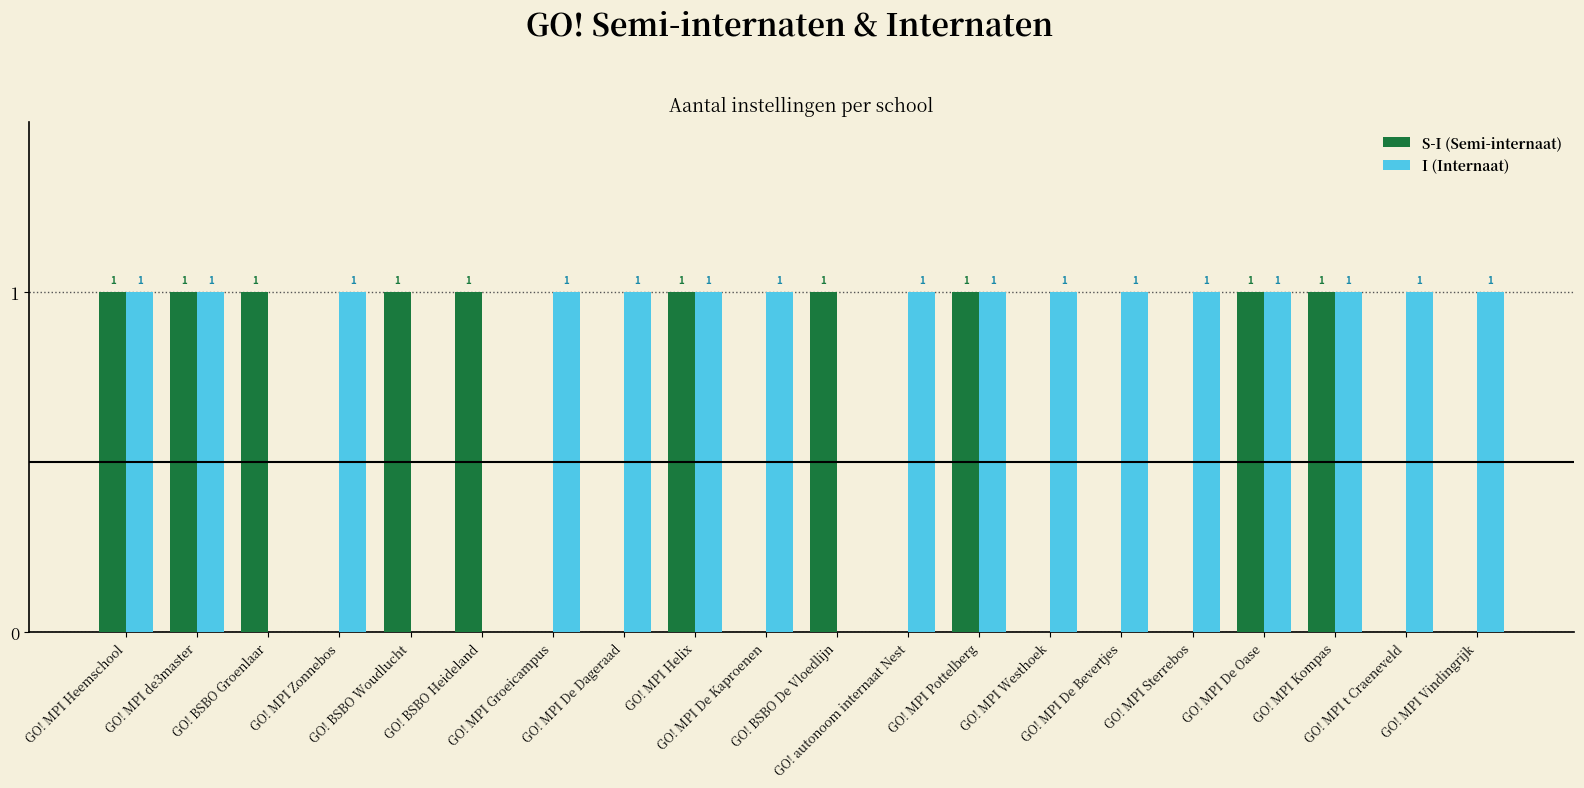

How many I (Internaat) values are between 1 and 2?

16